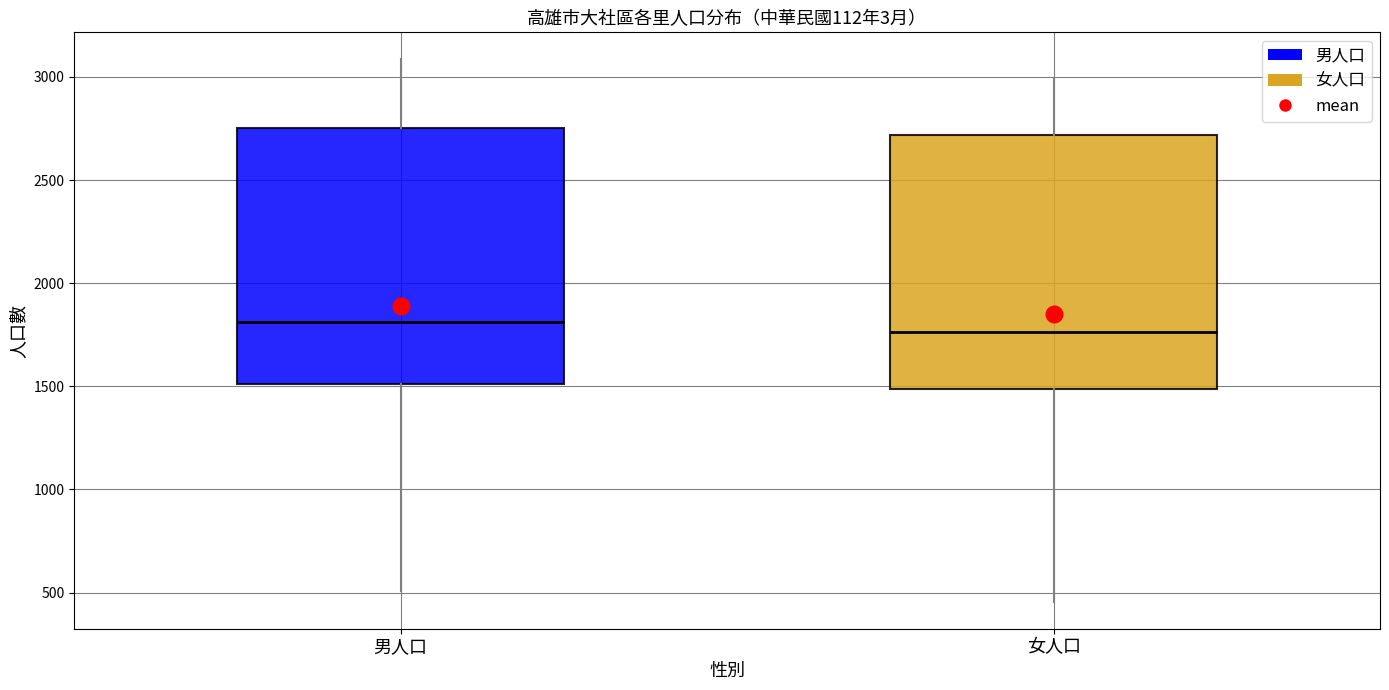

Reading left to right, read every box against the y-axis: the position of its median line, the range the box covers, and the ends of its whiskers. The values are not printed on the chart, so give them approximately, as read against the axis.

男人口: median 1800, box 1500 to 2750, whiskers 500 to 3100
女人口: median 1750, box 1500 to 2700, whiskers 450 to 3000